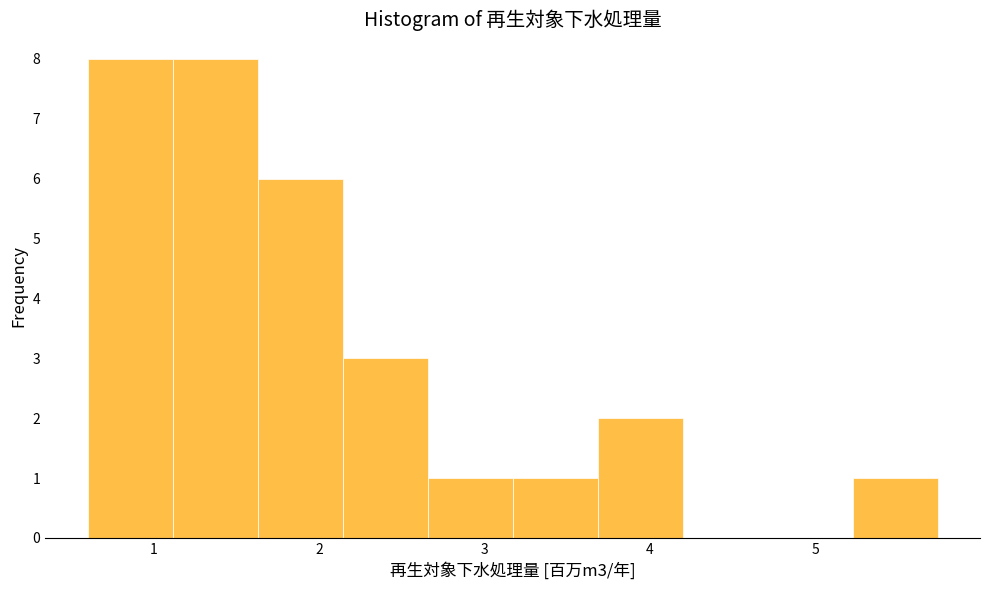

Reading left to right, list every bar in this chart as the range it spans on the x-axis followed by its height. Neither the bar edges nor the heights are printed on the chart, so give them approximately, as read against the axes.

0.6 to 1.1: 8
1.1 to 1.6: 8
1.6 to 2.1: 6
2.1 to 2.7: 3
2.7 to 3.2: 1
3.2 to 3.7: 1
3.7 to 4.2: 2
4.2 to 4.7: 0
4.7 to 5.2: 0
5.2 to 5.7: 1